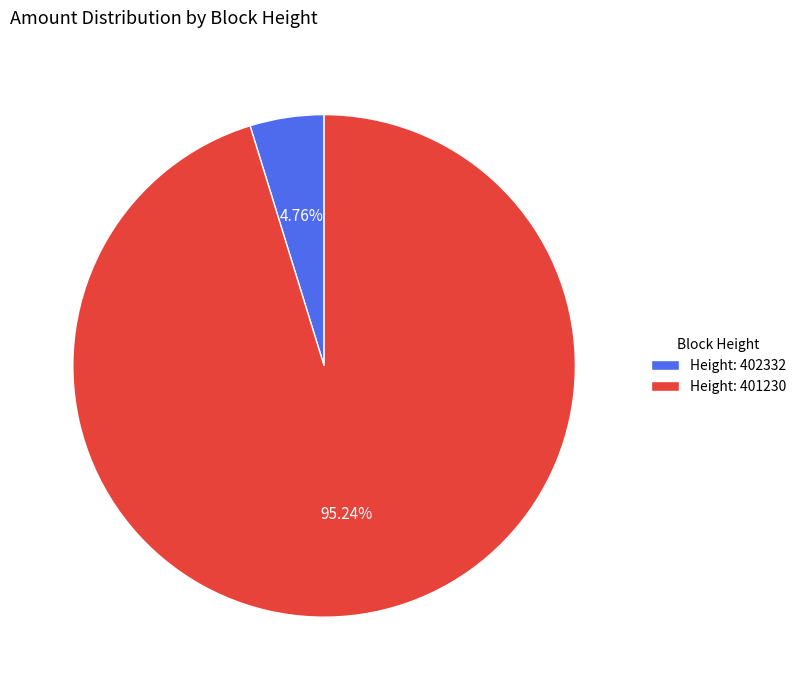

Is there any slice that represents more than half of the pie?

Yes